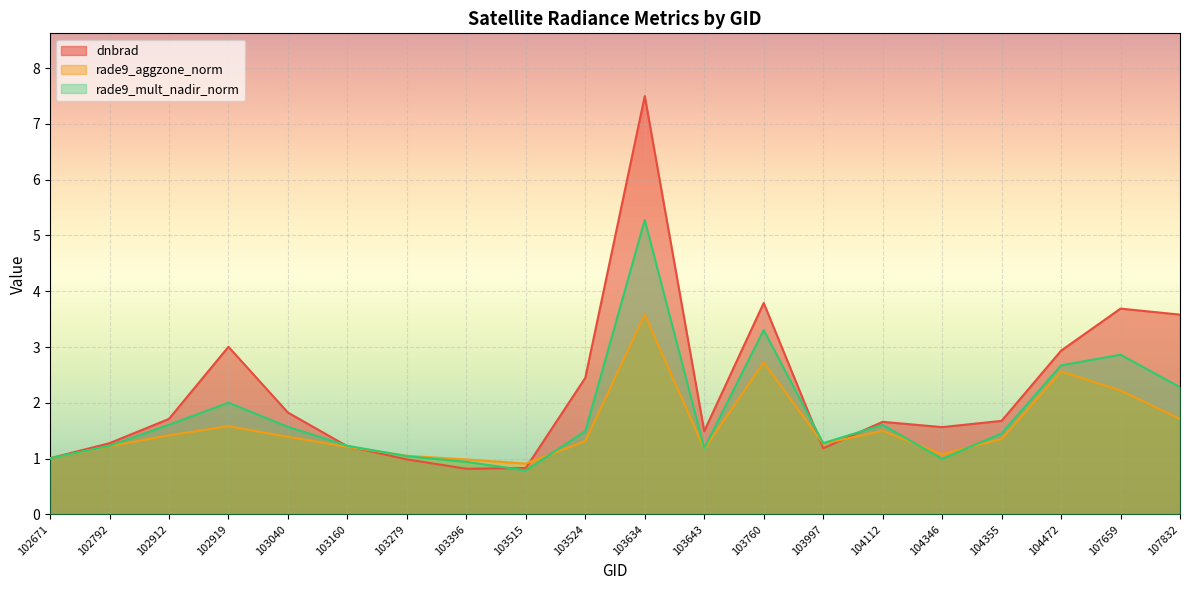

Rank the categories by dnbrad value from highest to lowest.

103634, 103760, 107659, 107832, 102919, 104472, 103524, 103040, 102912, 104355, 104112, 104346, 103643, 102792, 103160, 103997, 102671, 103279, 103515, 103396